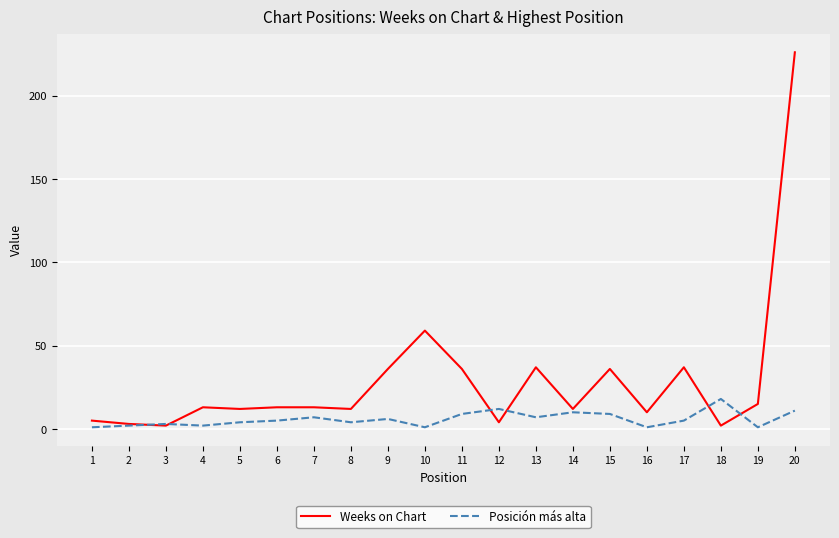

True or false: Posición más alta and Weeks on Chart cross at least once.

True